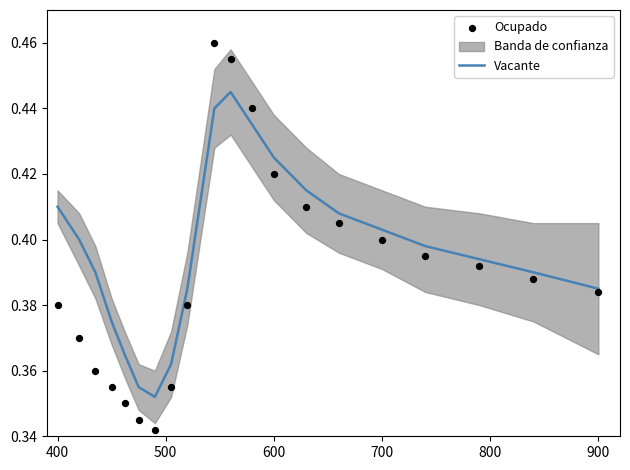

Which series has the widest spread of Y values?

Ocupado